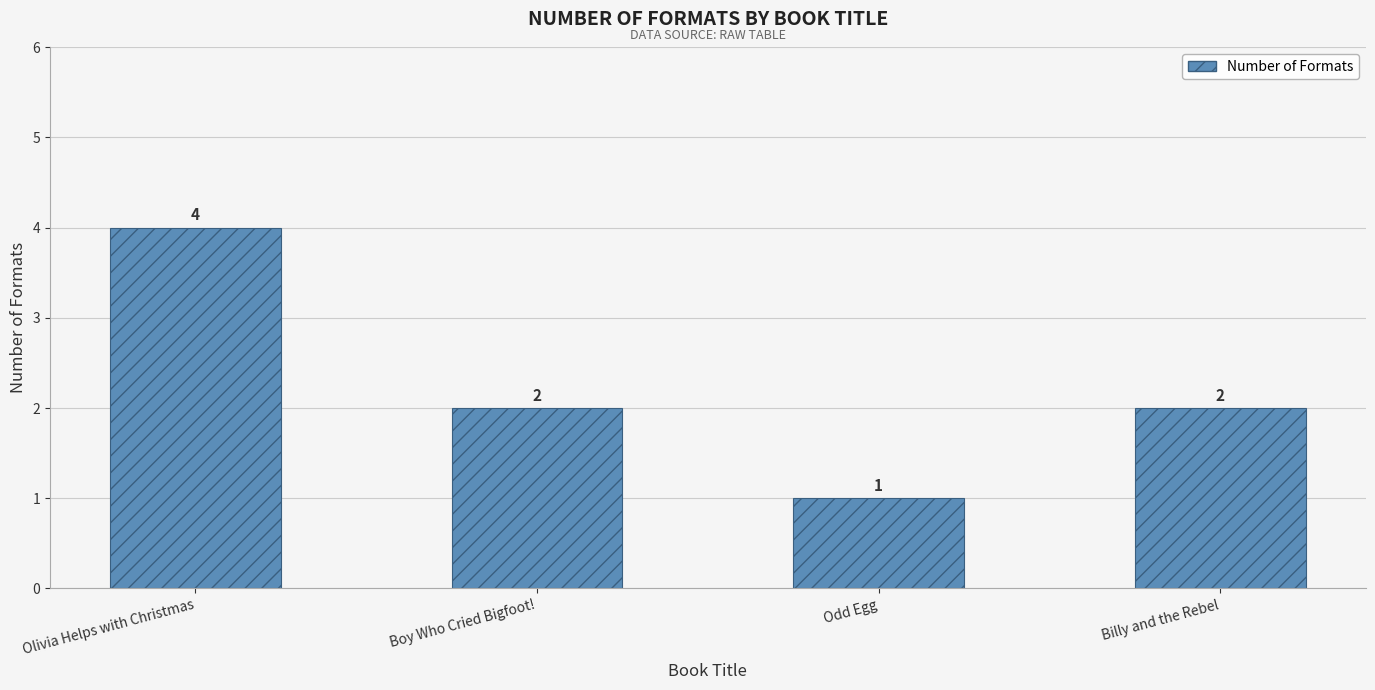

Does the chart contain any negative values?

No